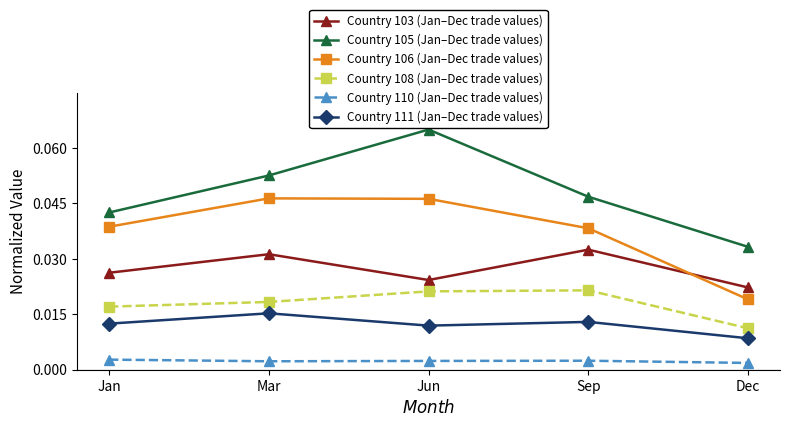

At how many categories does at least one series exceed 0?

5